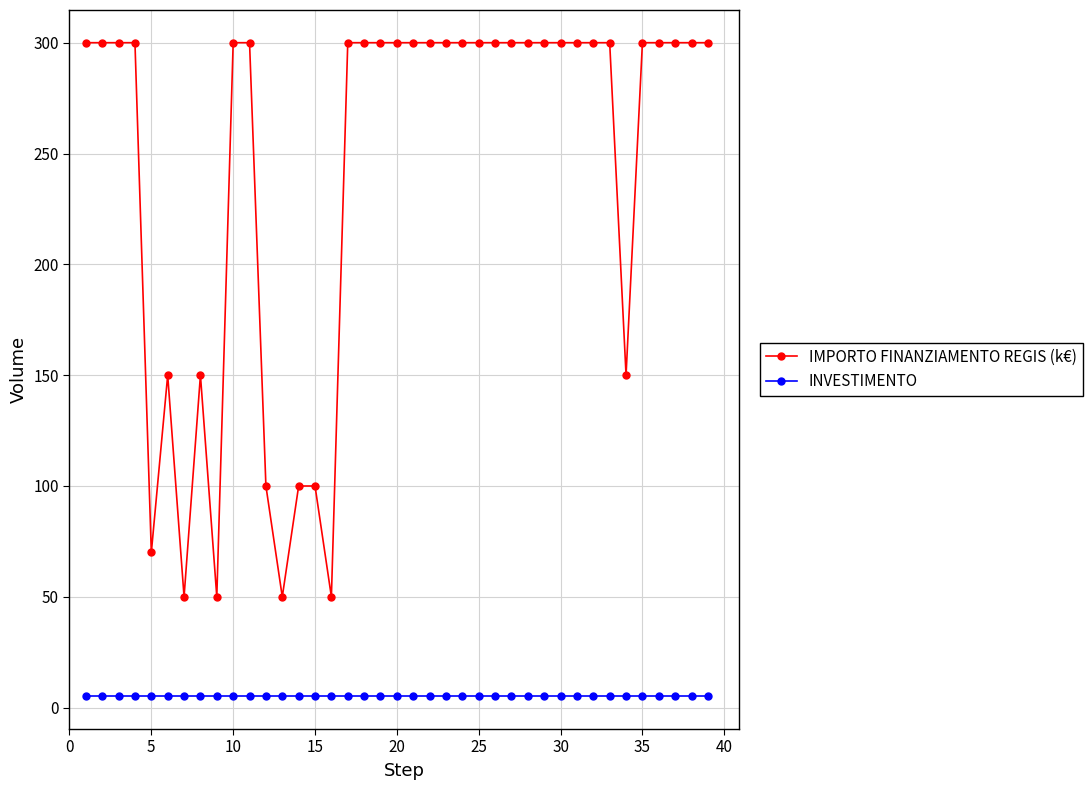

Which series has the widest spread of values?

IMPORTO FINANZIAMENTO REGIS (k€)